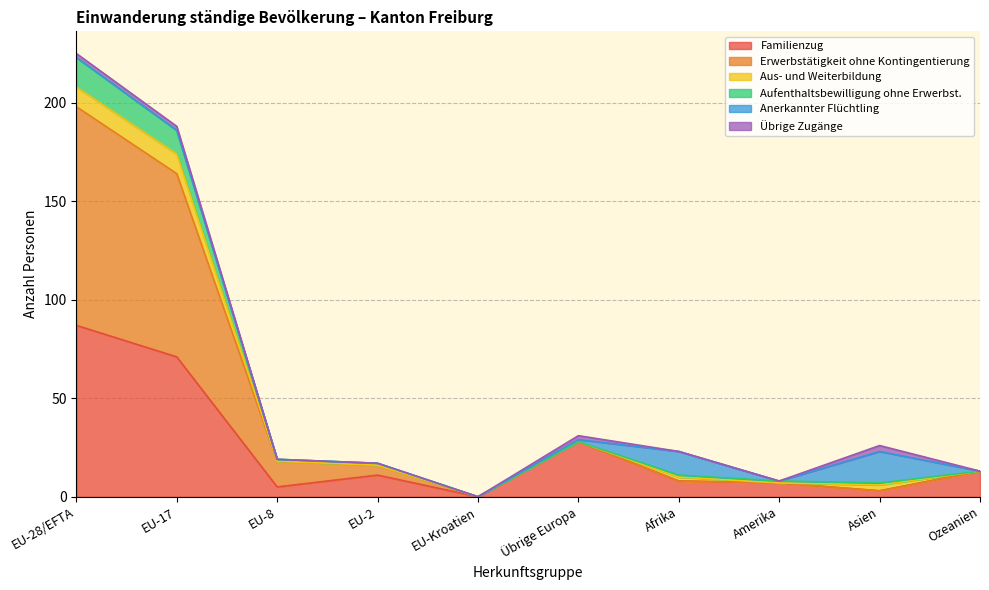

What is the highest value of the Familienzug series?

87